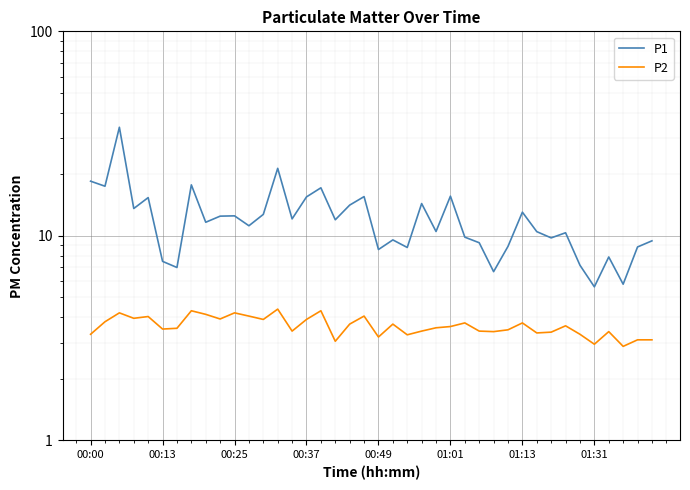

In P1, how many points are lower than both neighbors (excluding endpoints)?

14